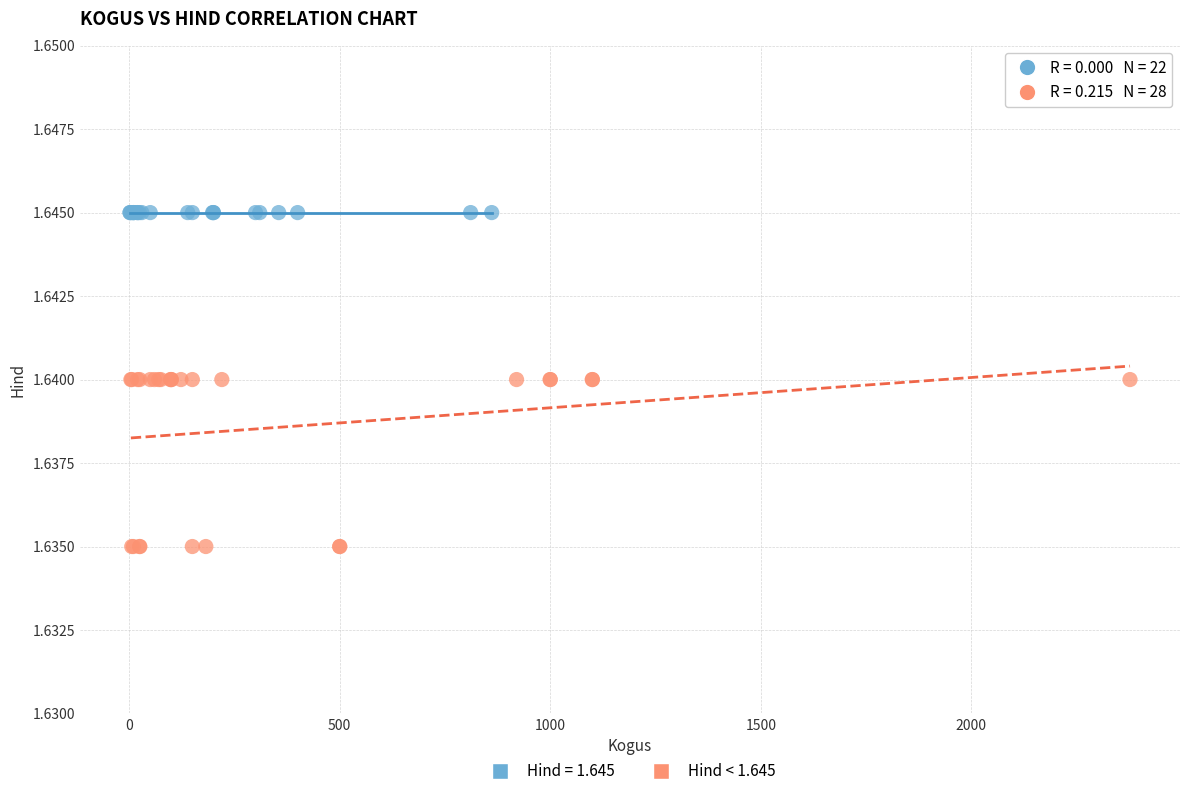

Which series reaches the maximum Y coordinate?

Hind = 1.645